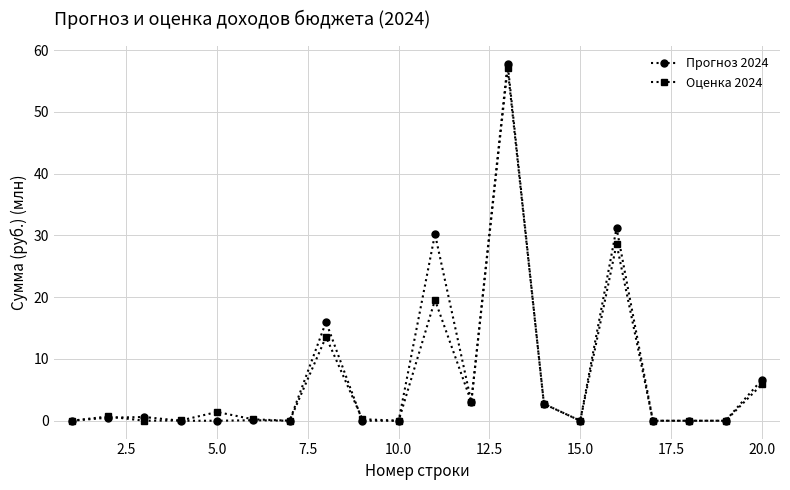

Which series has the largest total across all categories?

Прогноз 2024